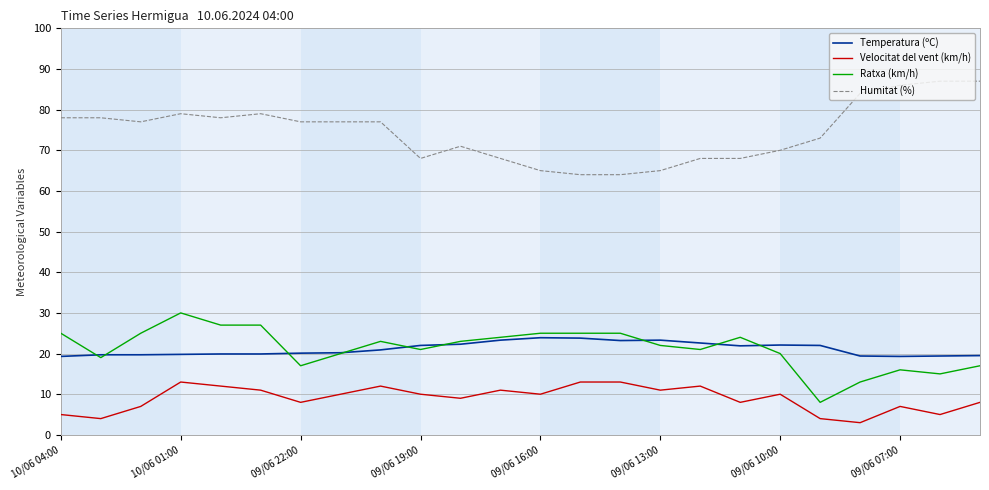

Which series has the largest total across all categories?

Humitat (%)